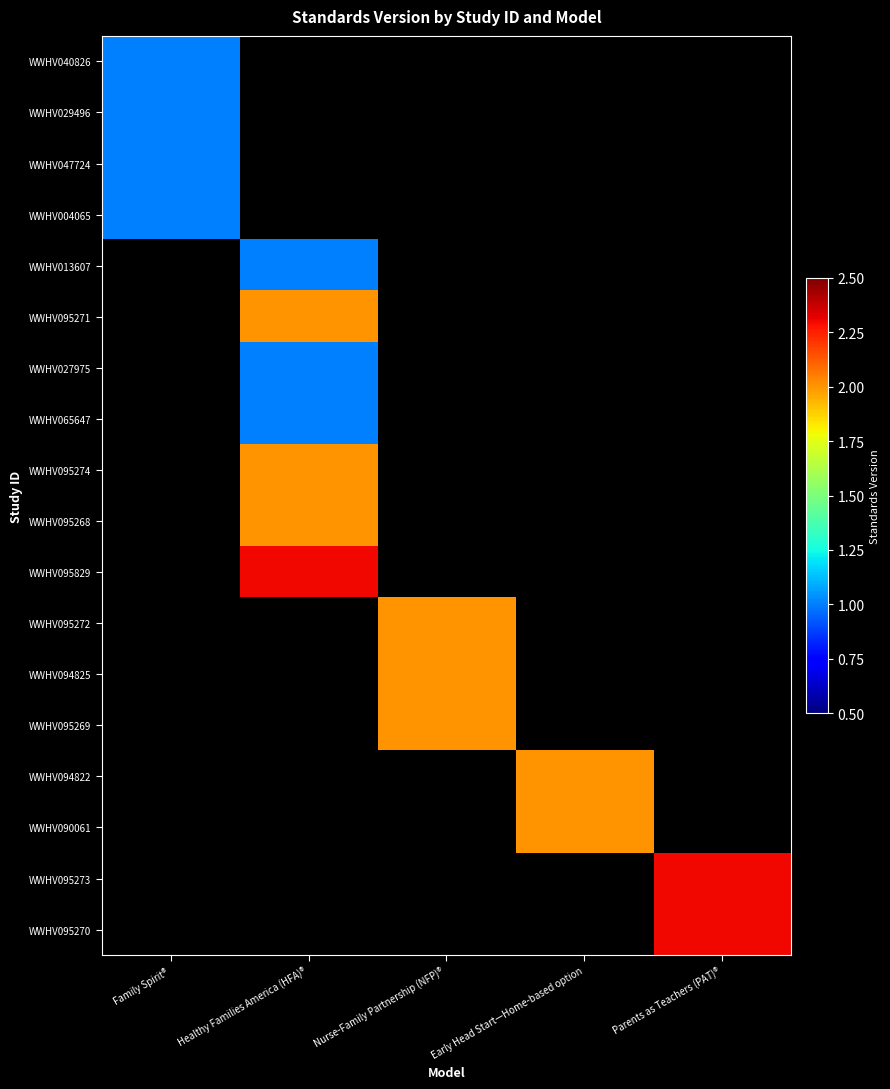

Which category has the highest value across all series?

Healthy Families America (HFA)®